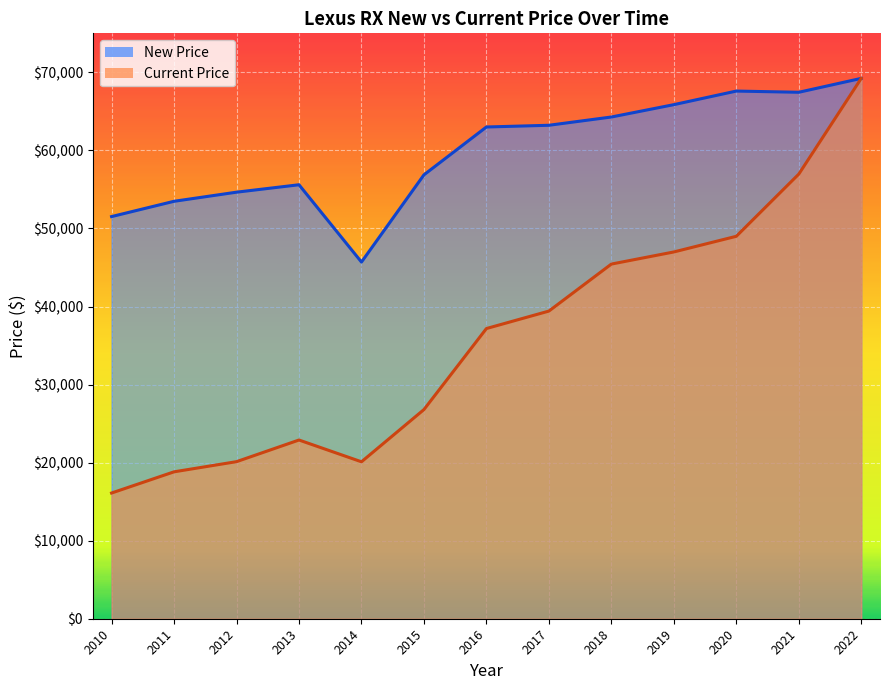

How many values in the New Price series are below 63001?

6